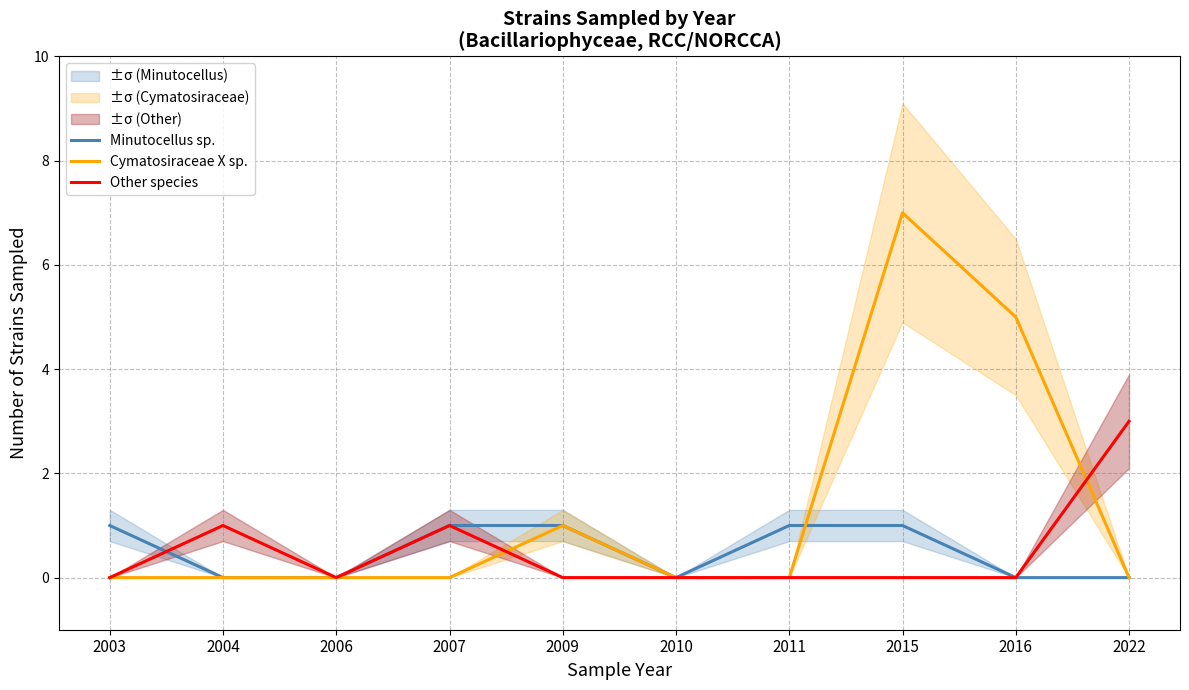

Where is Minutocellus sp. nearest to the value 0?

2004